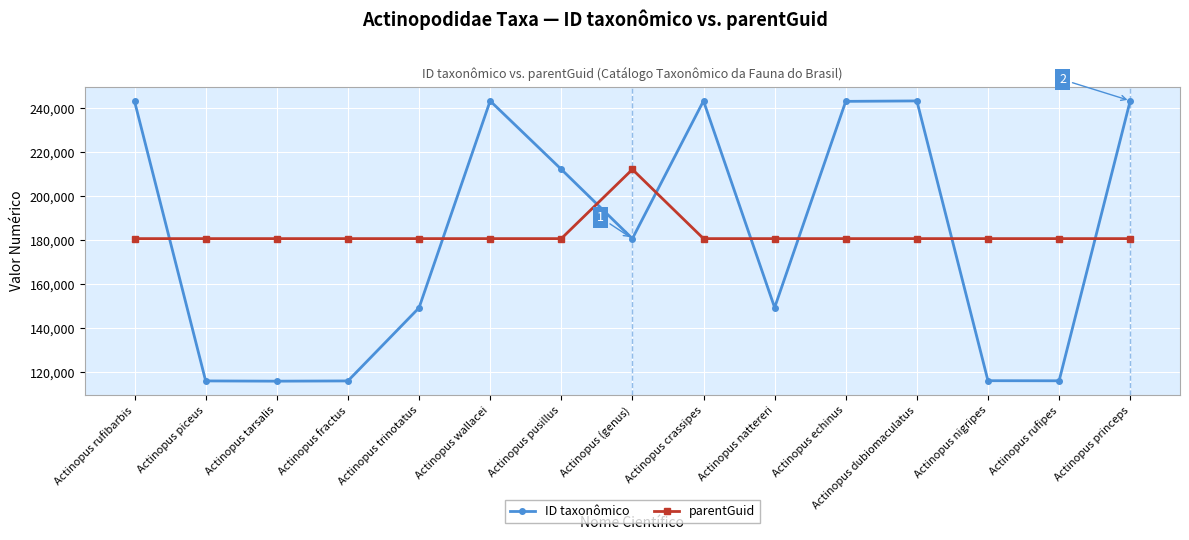

At which label does ID taxonômico first exceed 180782?

Actinopus rufibarbis